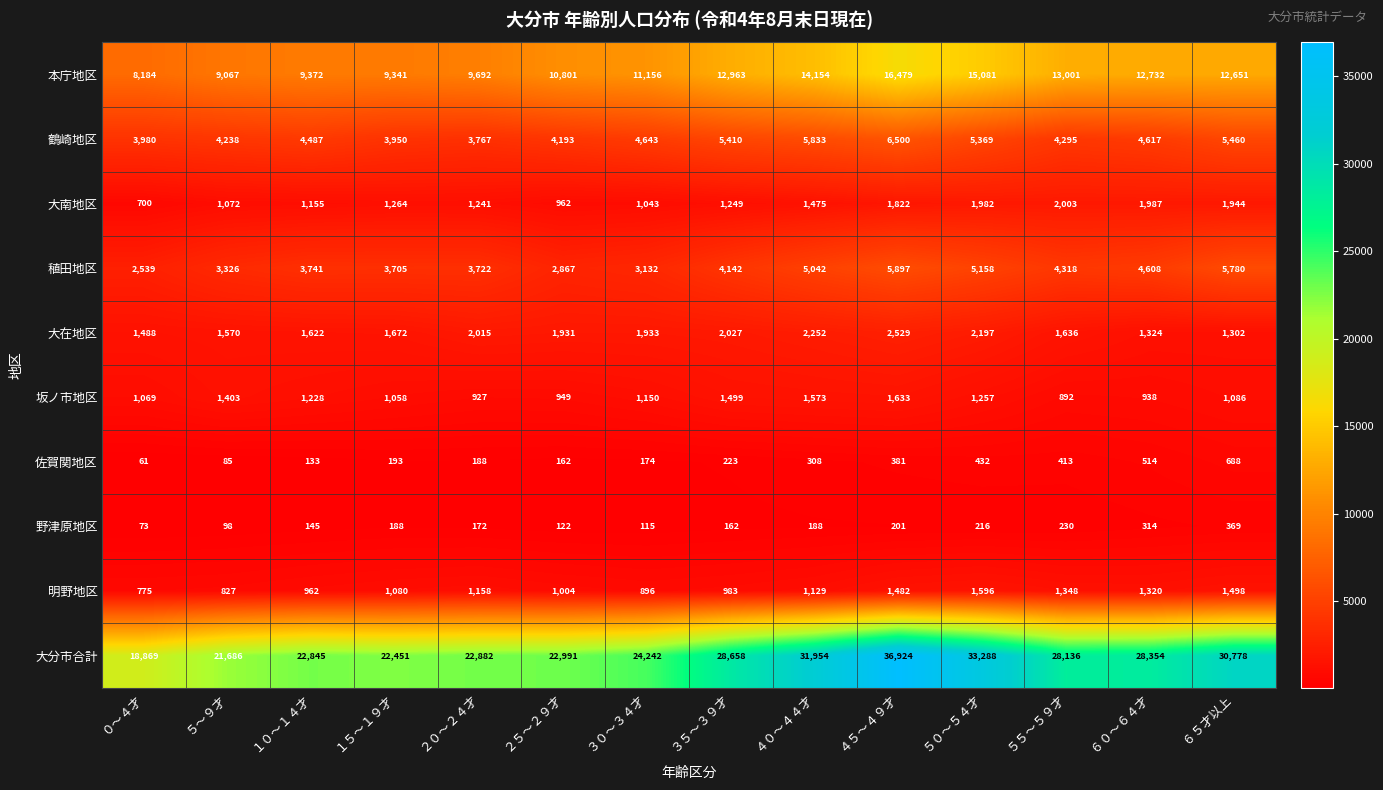

True or false: 本庁地区 has a value of 15081 at ５０～５４才.

True